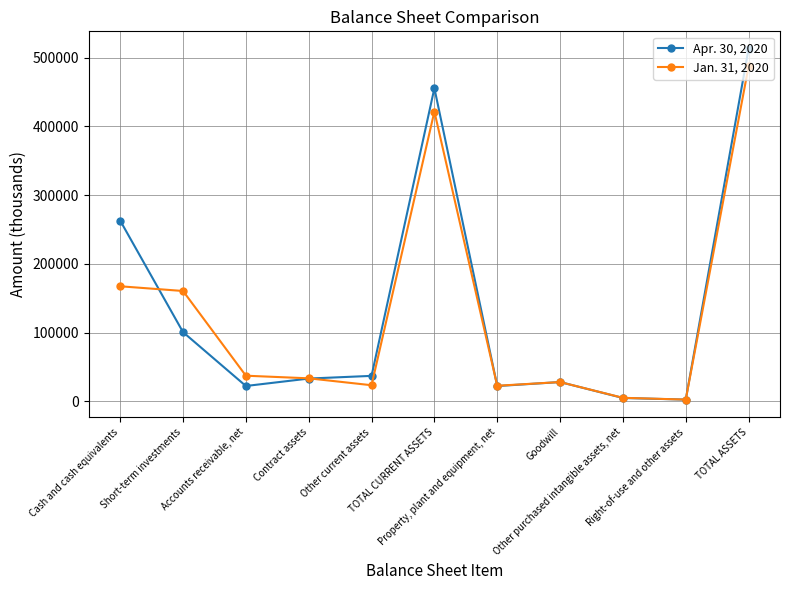

How many data points in Apr. 30, 2020 are less than 33035?

5